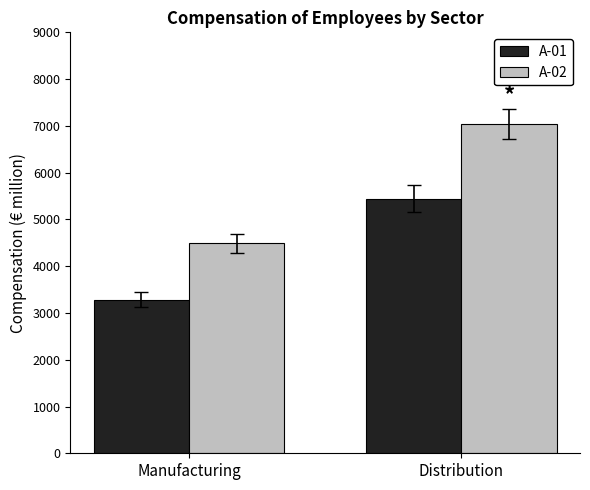

True or false: A-02 has a value of 7546.8 at Manufacturing.

False